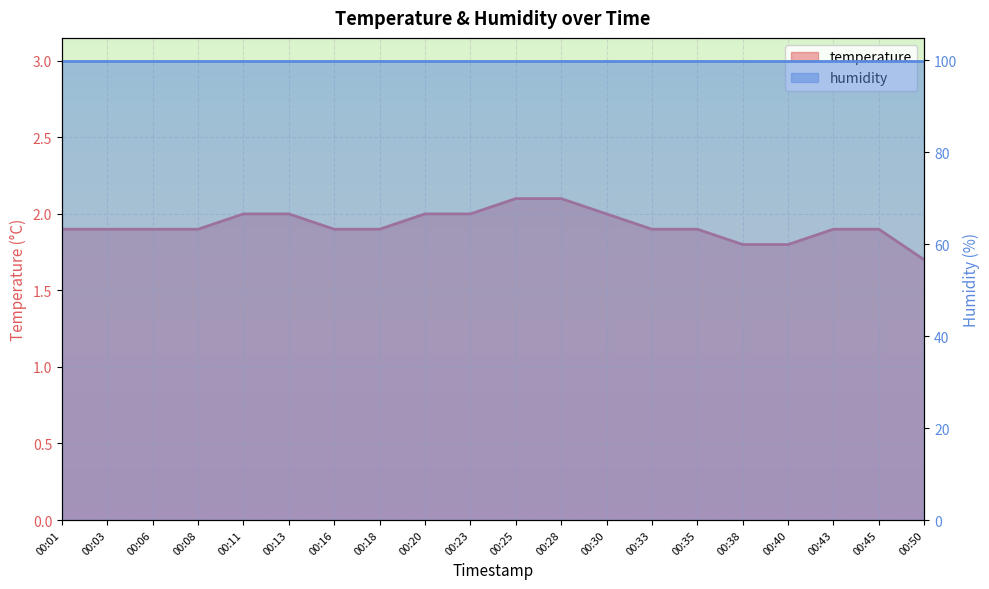

What is the sum of all values?

38.5